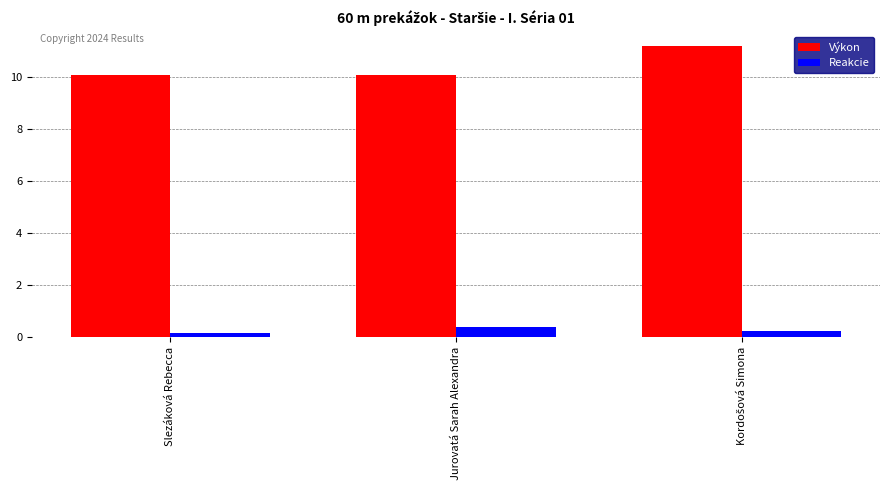

Is the value of Výkon at Jurovatá Sarah Alexandra greater than the value of Reakcie at Jurovatá Sarah Alexandra?

Yes